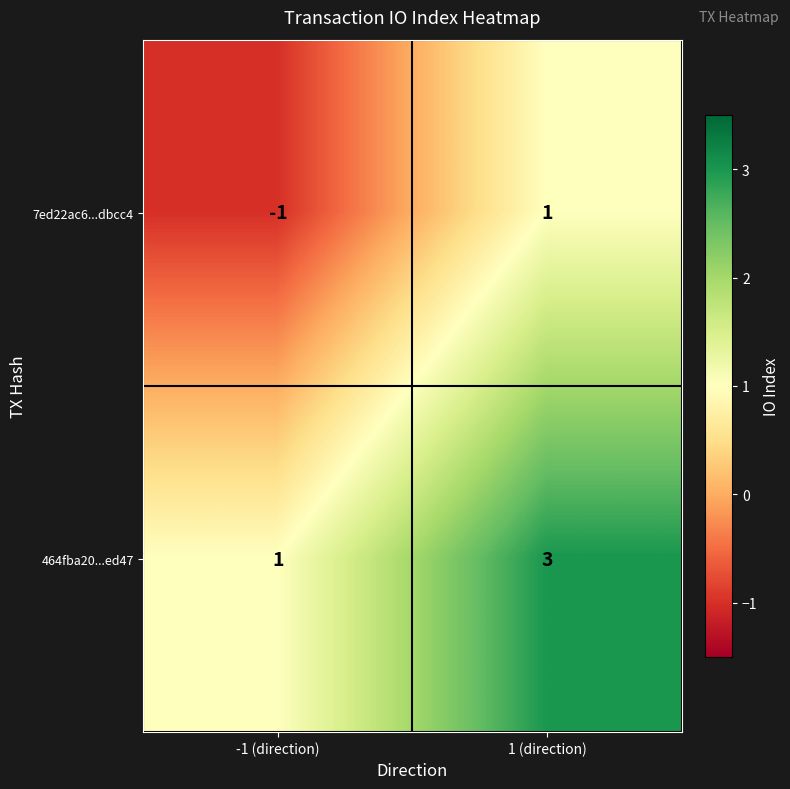

How many distinct data groups are displayed?

2